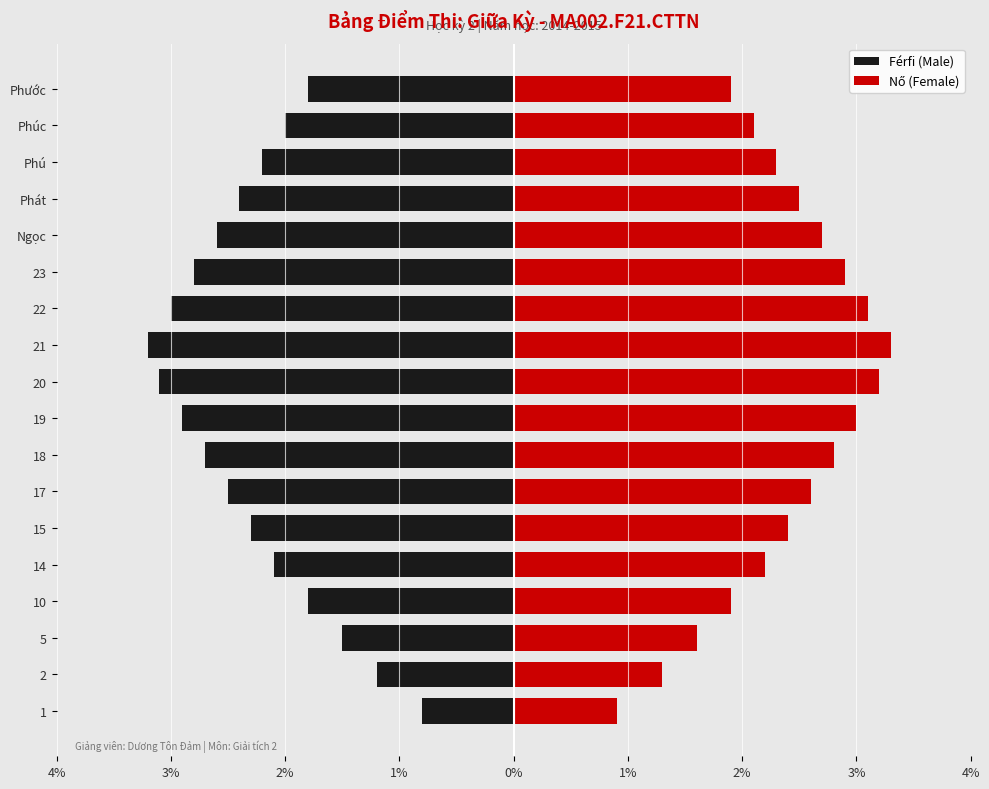

Are the bars horizontal?

Yes